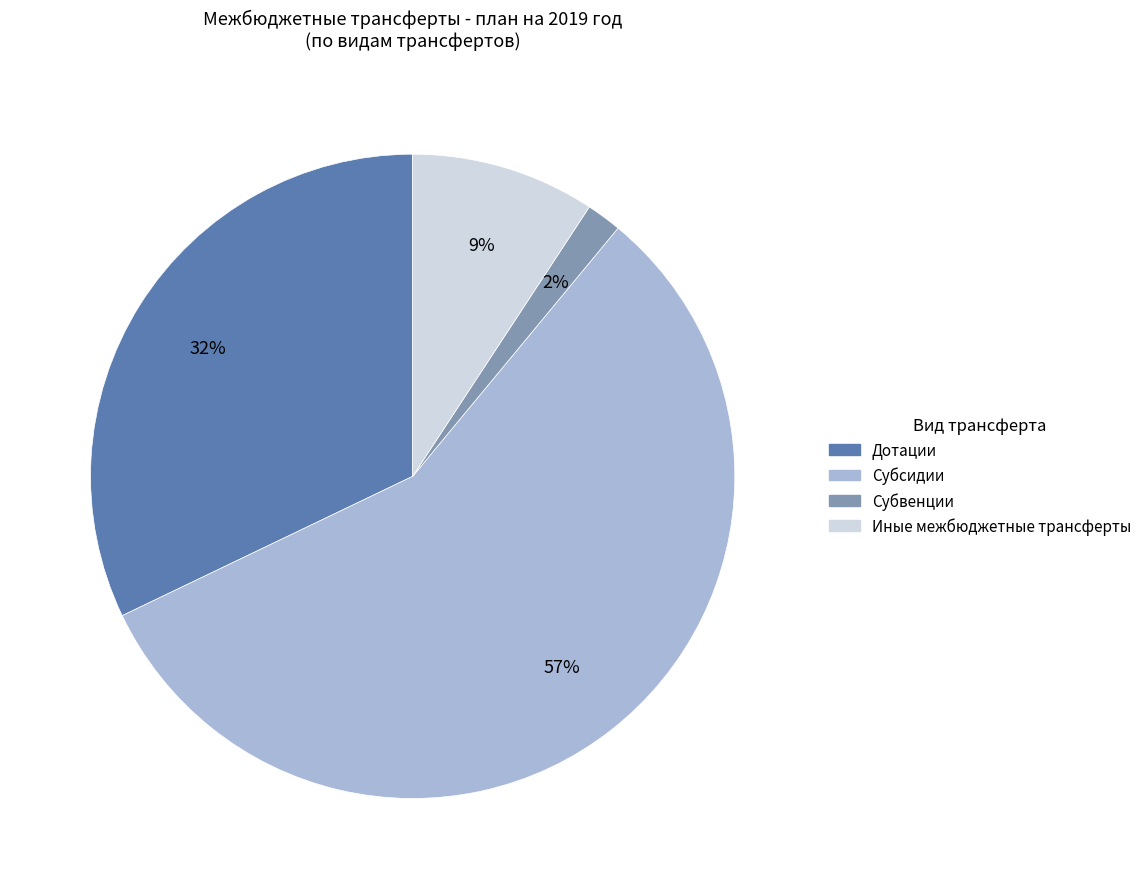

Approximately how many times larger is the value at Субвенции compared to Иные межбюджетные трансферты?

0.2